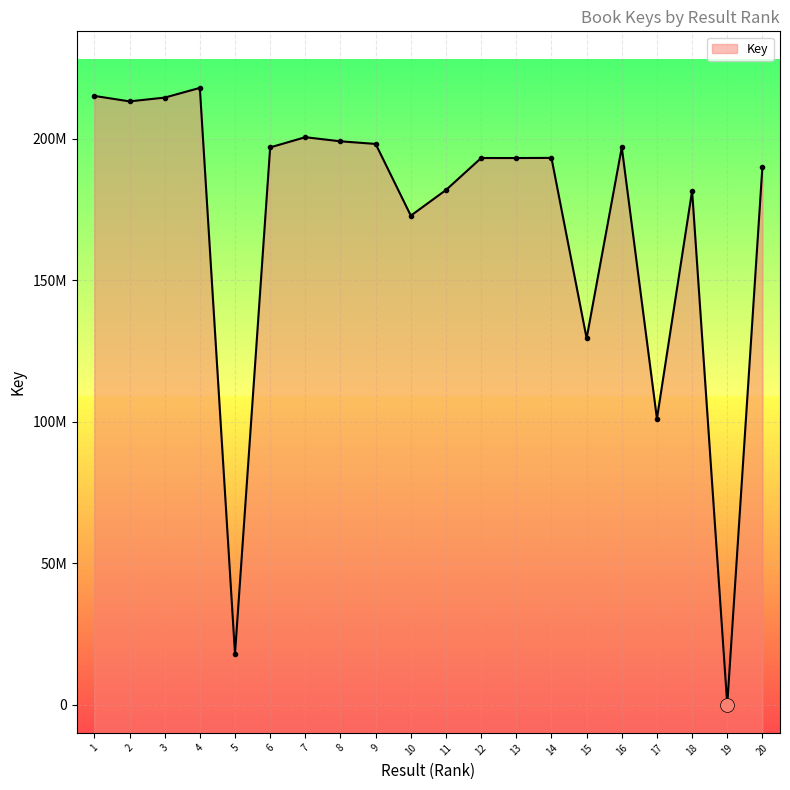

How many lines are shown in the chart?

1